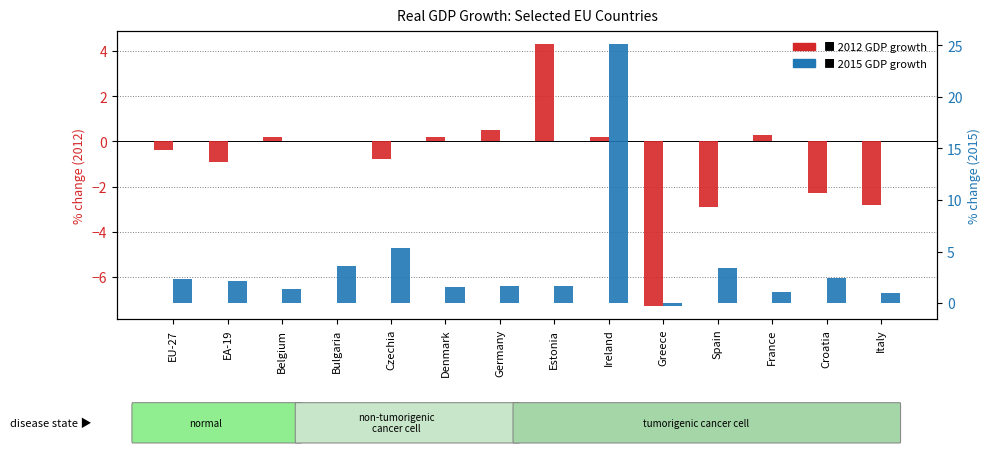

How many positive values does the 2012 series have?

6